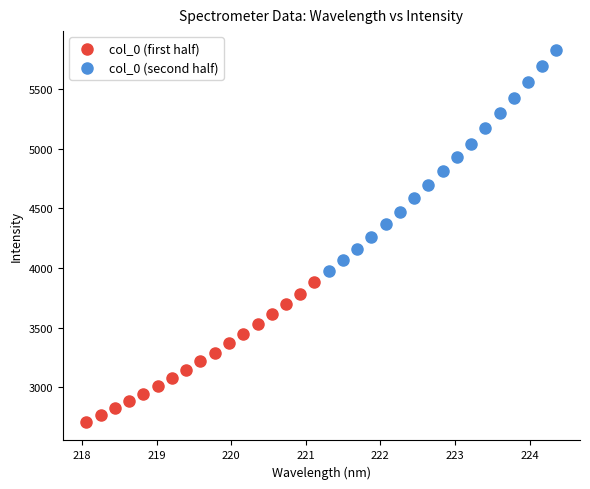

Which series has the largest Y range (max minus min)?

col_0 (second half)